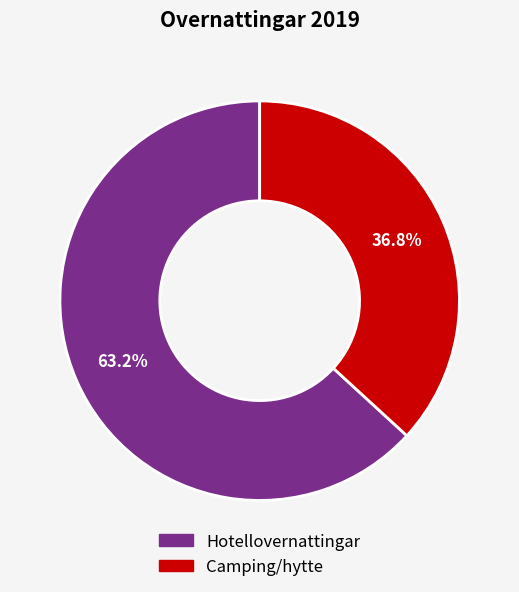

To the nearest percent, what percentage of the pie is Camping/hytte?

37%